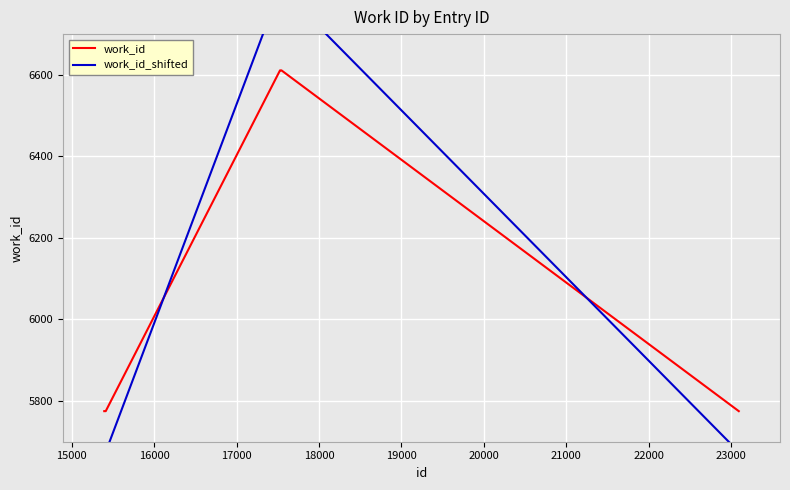

Count the number of categories in the chart.

10